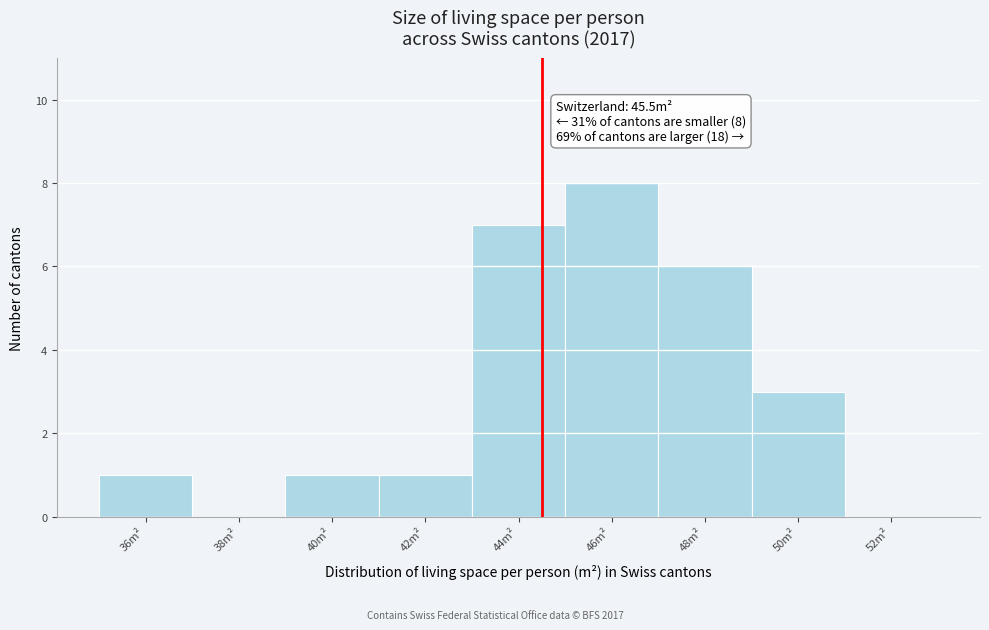

Reading left to right, transcribe all the data shown in this chart.

36m²=1	38m²=0	40m²=1	42m²=1	44m²=7	46m²=8	48m²=6	50m²=3	52m²=0